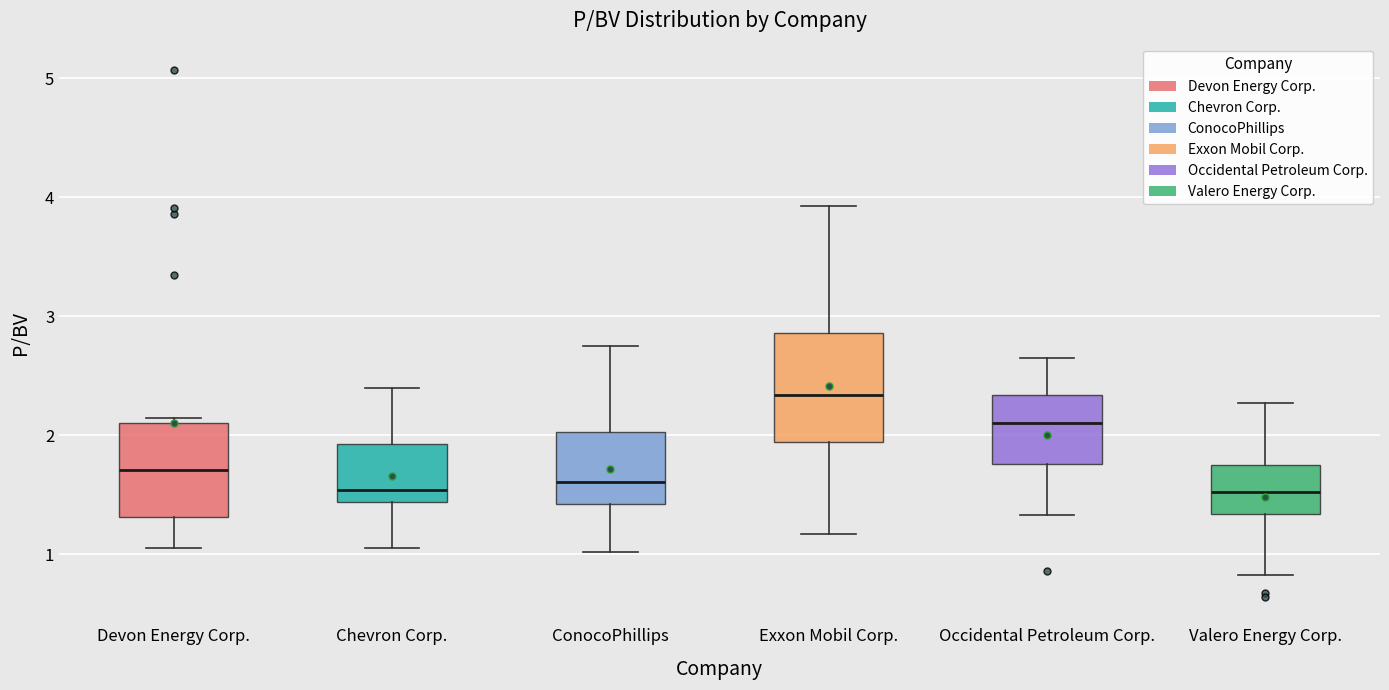

Reading left to right, read every box against the y-axis: the position of its median line, the range the box covers, and the ends of its whiskers. The values are not printed on the chart, so give them approximately, as read against the axis.

Devon Energy Corp.: median 1.7, box 1.3 to 2.1, whiskers 1.1 to 2.1 (just above the box's upper edge)
Chevron Corp.: median 1.5, box 1.4 to 1.9, whiskers 1.1 to 2.4
ConocoPhillips: median 1.6, box 1.4 to 2.0, whiskers 1.0 to 2.8
Exxon Mobil Corp.: median 2.3, box 1.9 to 2.9, whiskers 1.2 to 3.9
Occidental Petroleum Corp.: median 2.1, box 1.8 to 2.3, whiskers 1.3 to 2.7
Valero Energy Corp.: median 1.5, box 1.3 to 1.8, whiskers 0.8 to 2.3